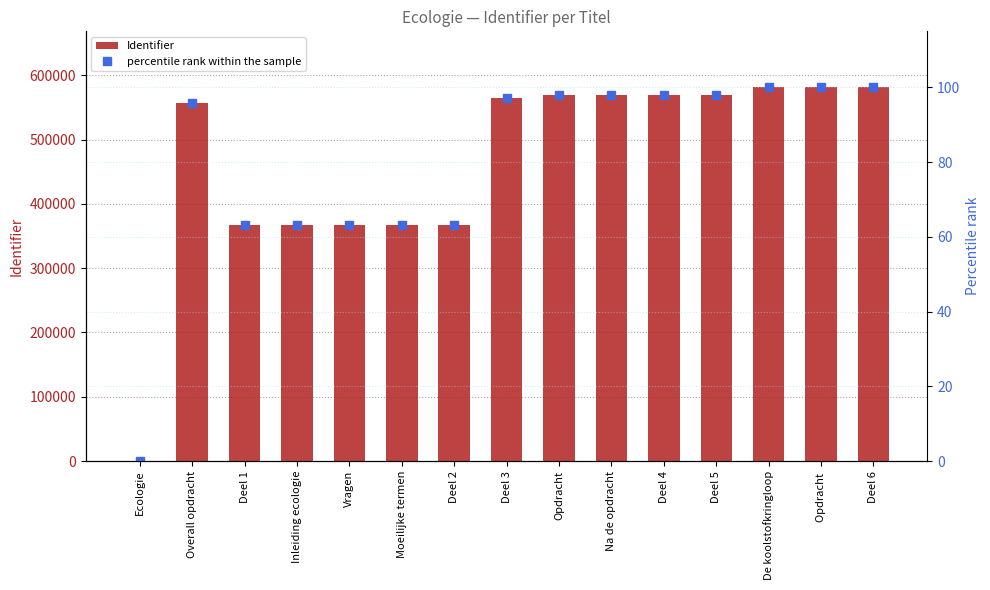

How many positive values does the Identifier series have?

14